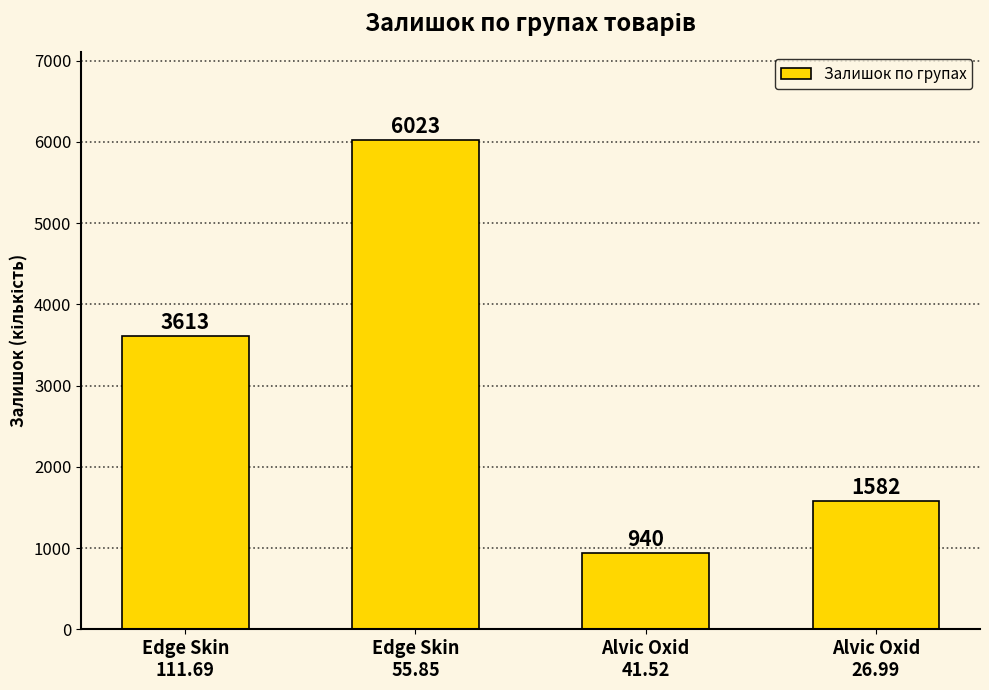

Count the values in the range 1582 to 6023.

3